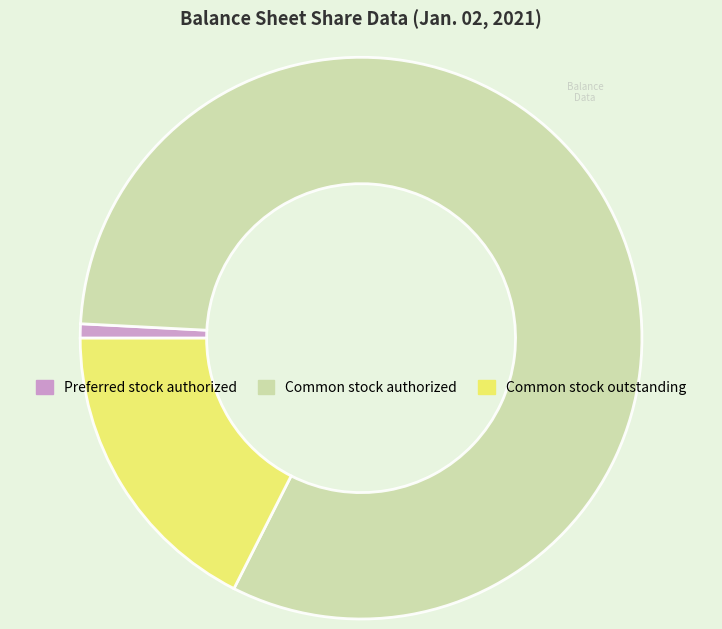

Between Preferred stock authorized and Common stock outstanding, which is larger?

Common stock outstanding